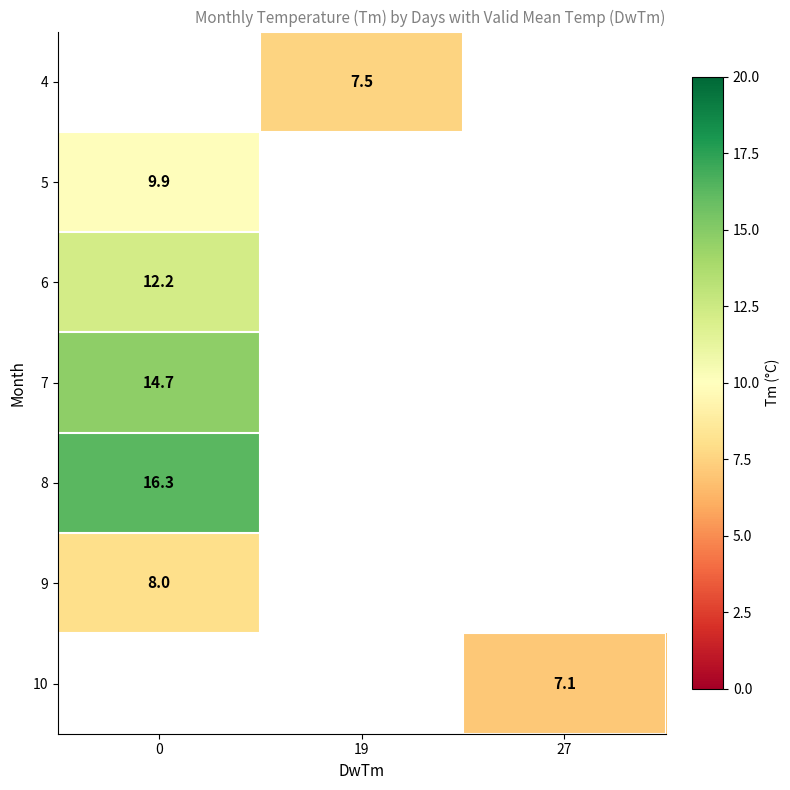

What is the greatest value displayed?

16.3